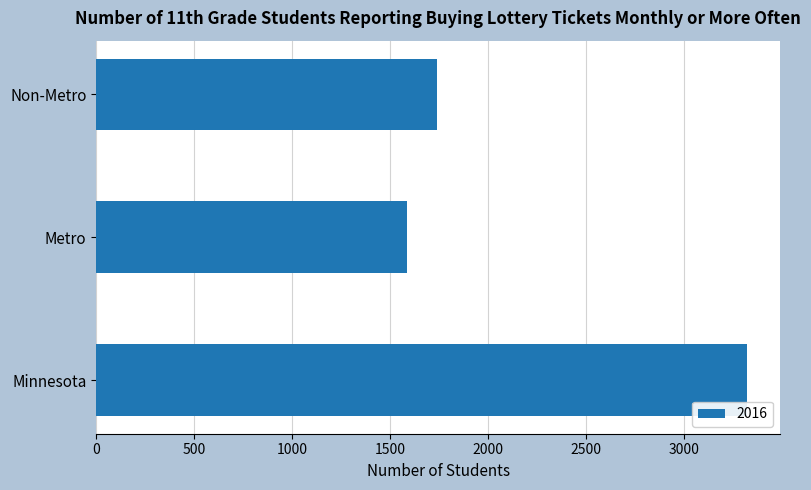

How many values are below 1738?

1